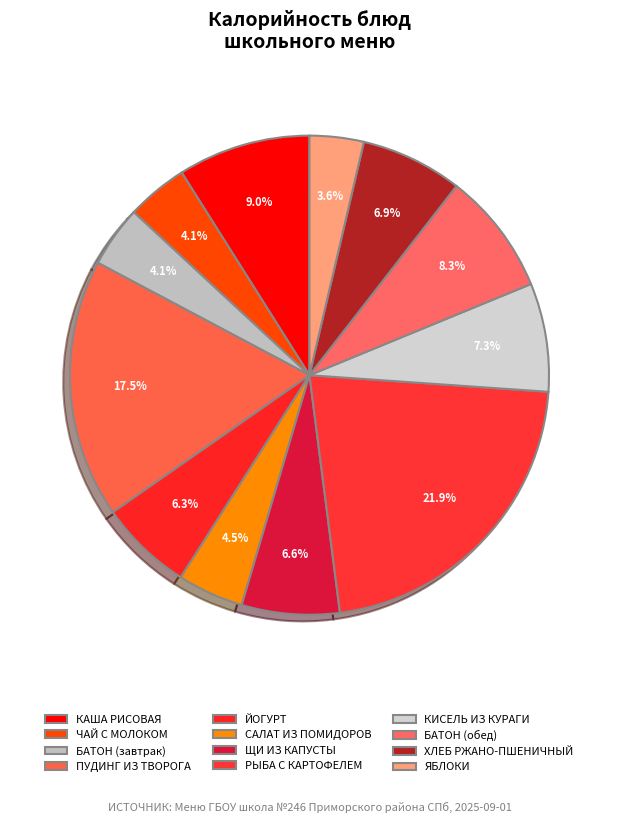

Count the number of slices in the pie.

12